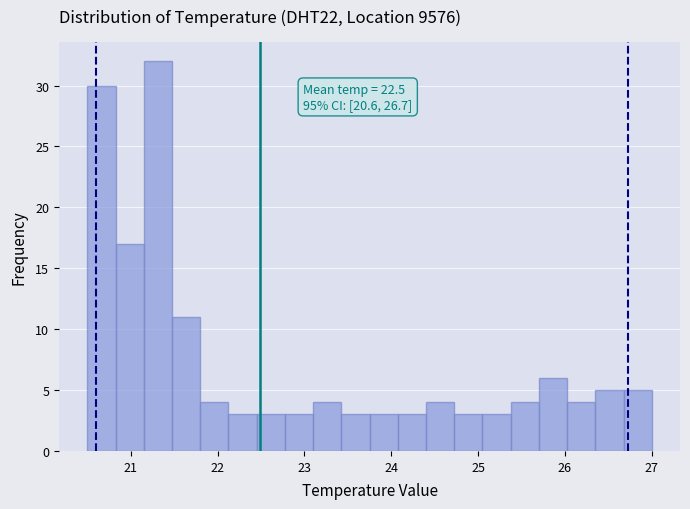

Read against the x-axis, roughly where is the centre of the tallest bar?

21.3